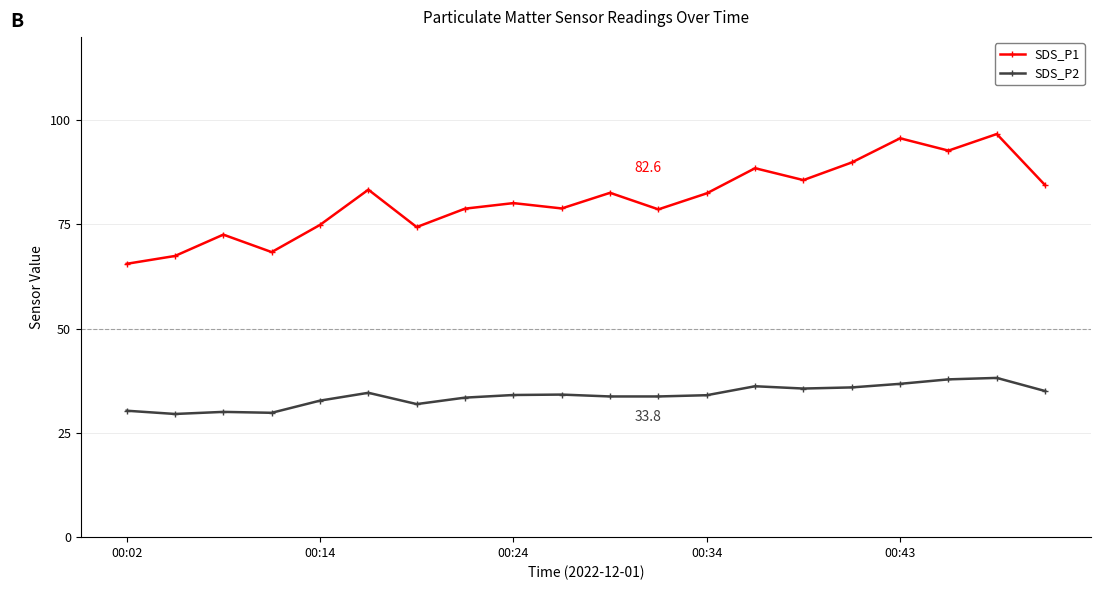

At how many categories does at least one series exceed 31?

20